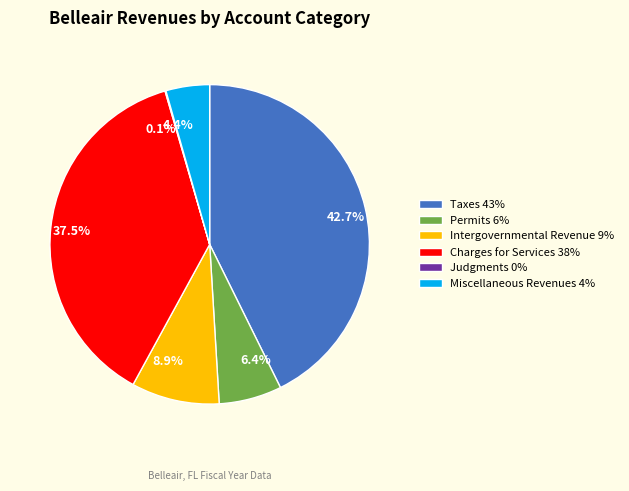

Is the sum of Intergovernmental Revenue 9% and Charges for Services 38% greater than half?

No